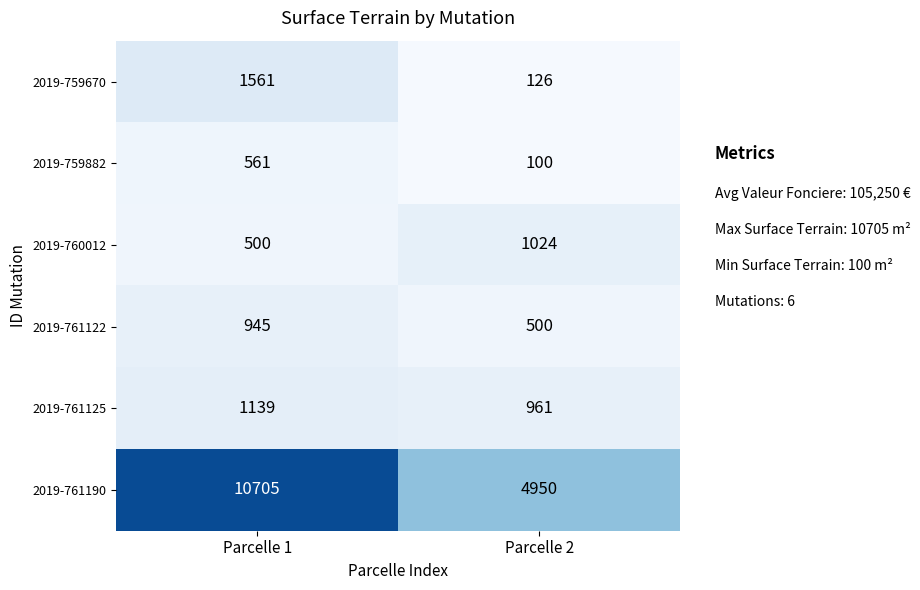

Reading left to right, extract all data points from this chart.

2019-759670: Parcelle 1=1561	Parcelle 2=126
2019-759882: Parcelle 1=561	Parcelle 2=100
2019-760012: Parcelle 1=500	Parcelle 2=1024
2019-761122: Parcelle 1=945	Parcelle 2=500
2019-761125: Parcelle 1=1139	Parcelle 2=961
2019-761190: Parcelle 1=10705	Parcelle 2=4950